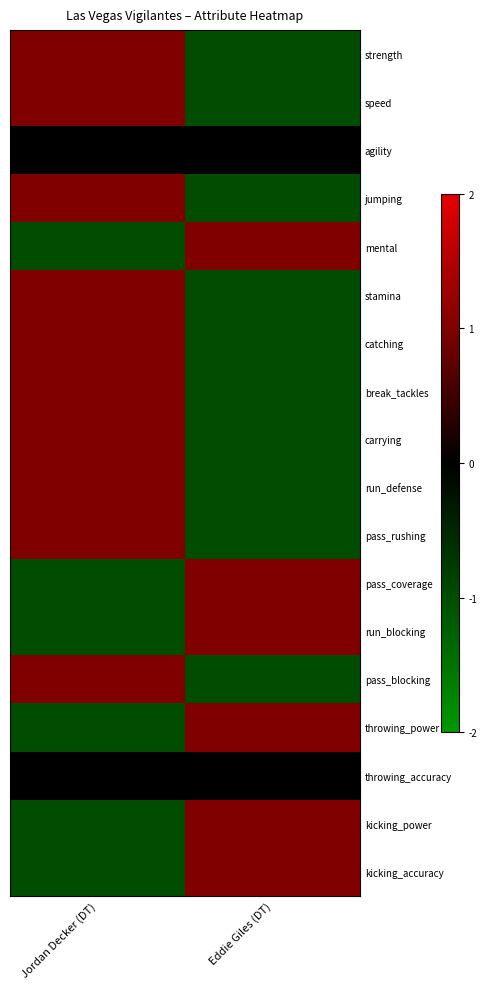

At Jordan Decker (DT), list the series in order from smallest to largest.

mental, pass_coverage, run_blocking, throwing_power, kicking_power, kicking_accuracy, agility, throwing_accuracy, strength, speed, jumping, stamina, catching, break_tackles, carrying, run_defense, pass_rushing, pass_blocking